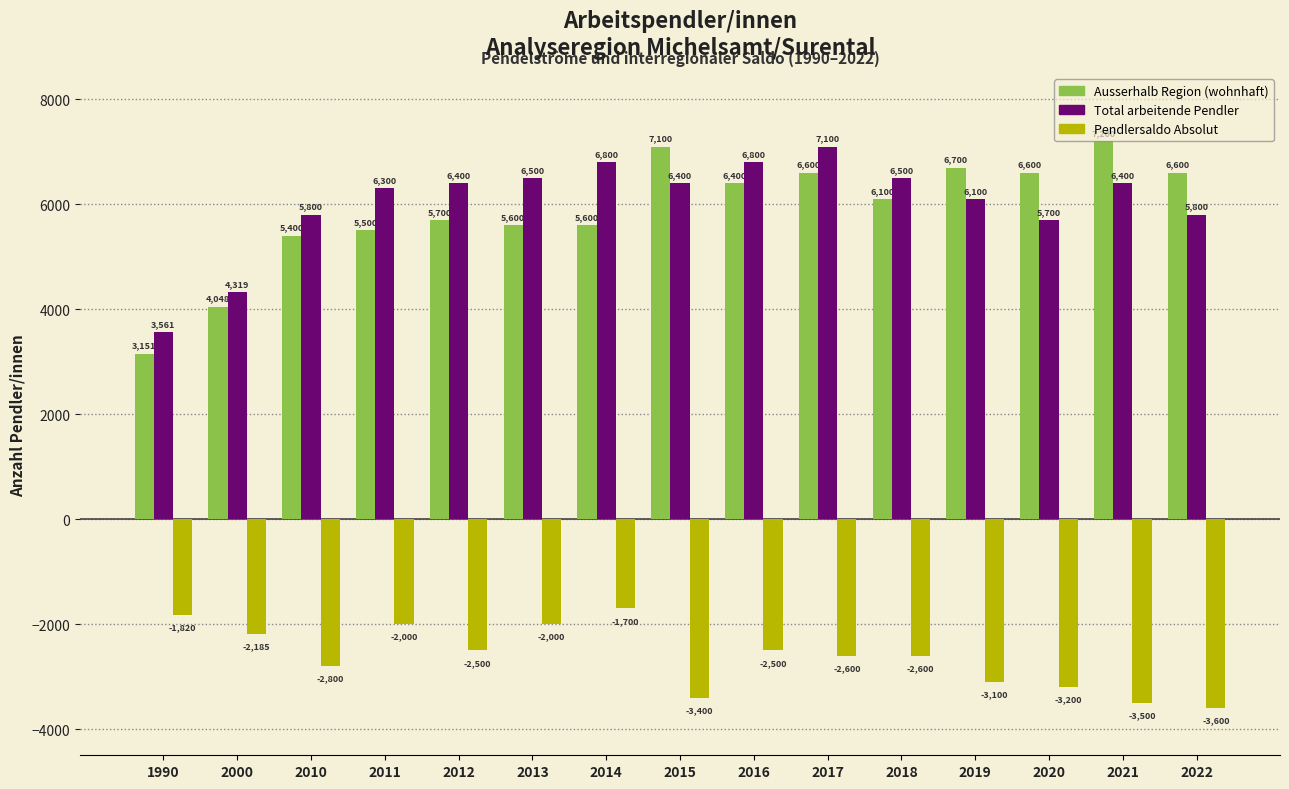

What is the value of the Ausserhalb Region (wohnhaft) bar at the 6th from the left?

5600